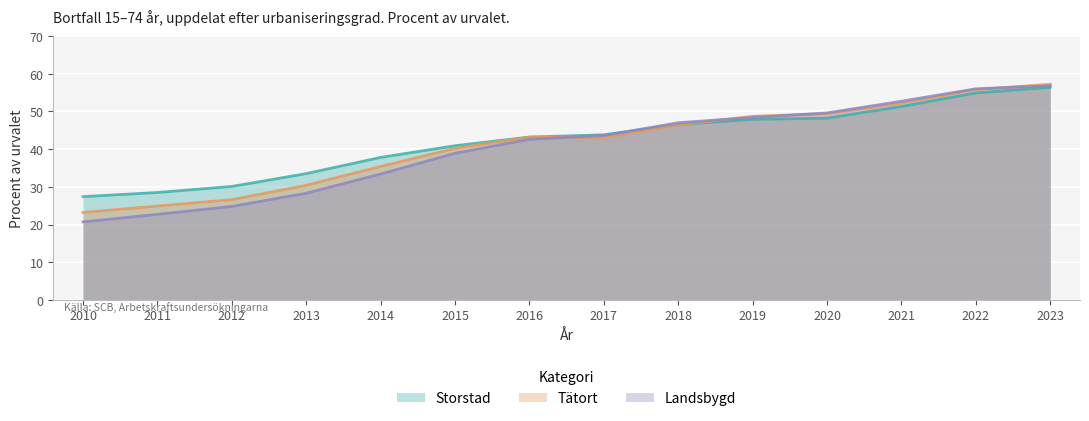

Rank the series at 2023 from lowest to highest value.

Storstad, Landsbygd, Tätort